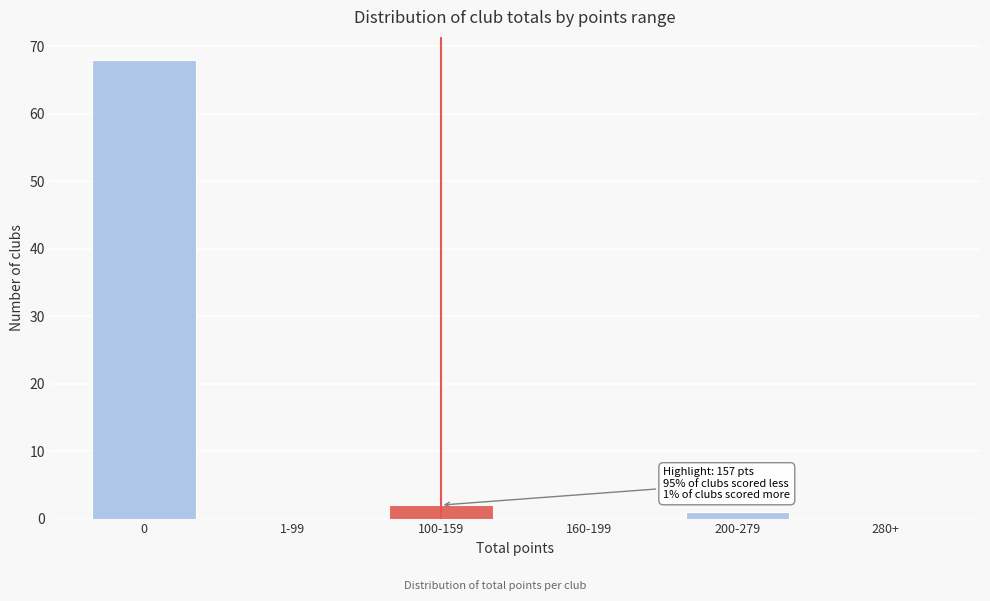

Reading left to right, list all the values displayed in this chart.

0=68	1-99=0	100-159=2	160-199=0	200-279=1	280+=0